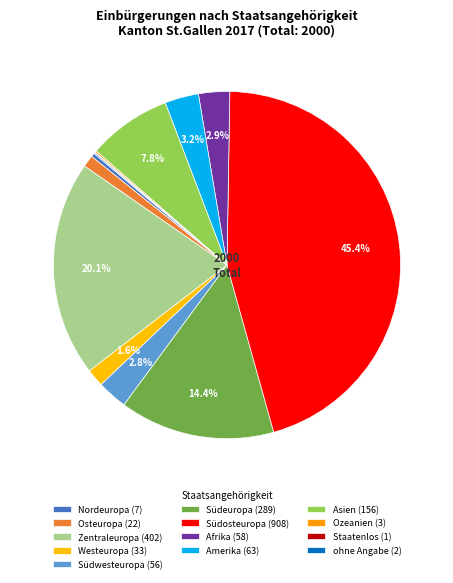

Is it true that ohne Angabe is 0% of the pie?

True